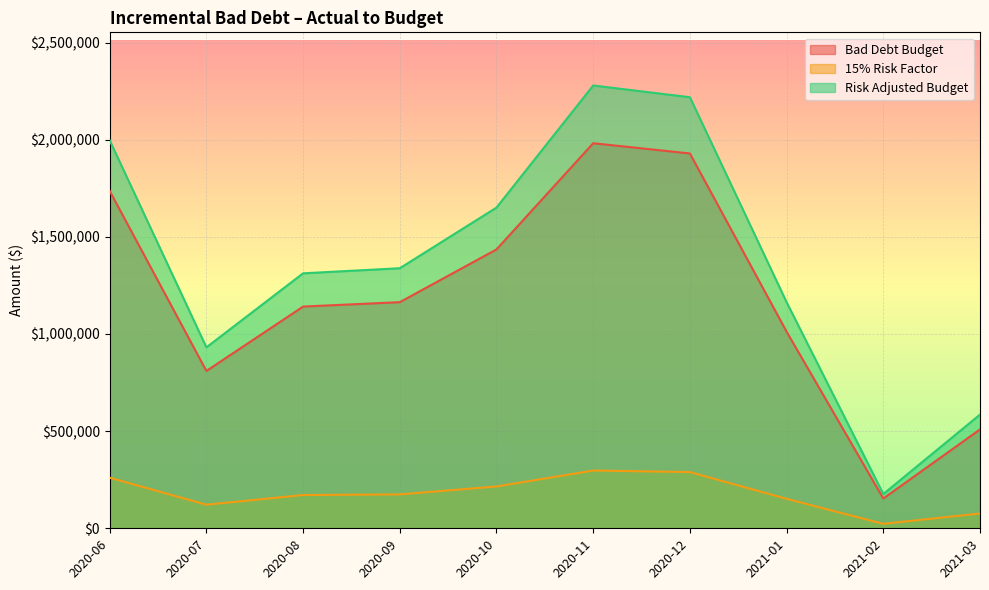

What is the difference between the Bad Debt Budget values at 2020-10 and 2020-08?

294184.0